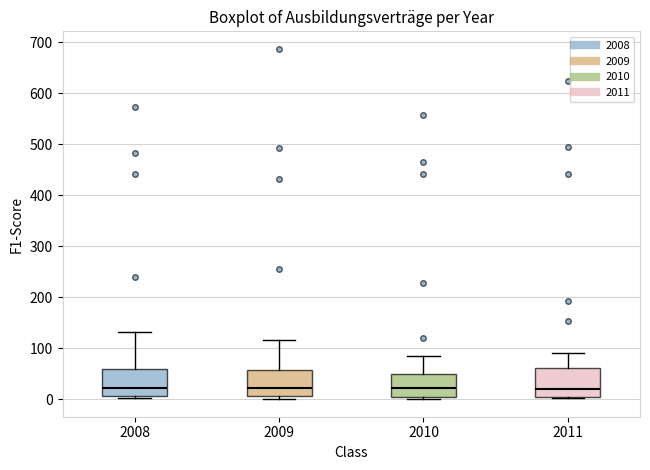

Where is the lower edge of the box at x = 2008 on the y-axis? The values are not printed on the chart, so give them approximately, as read against the axis.

10